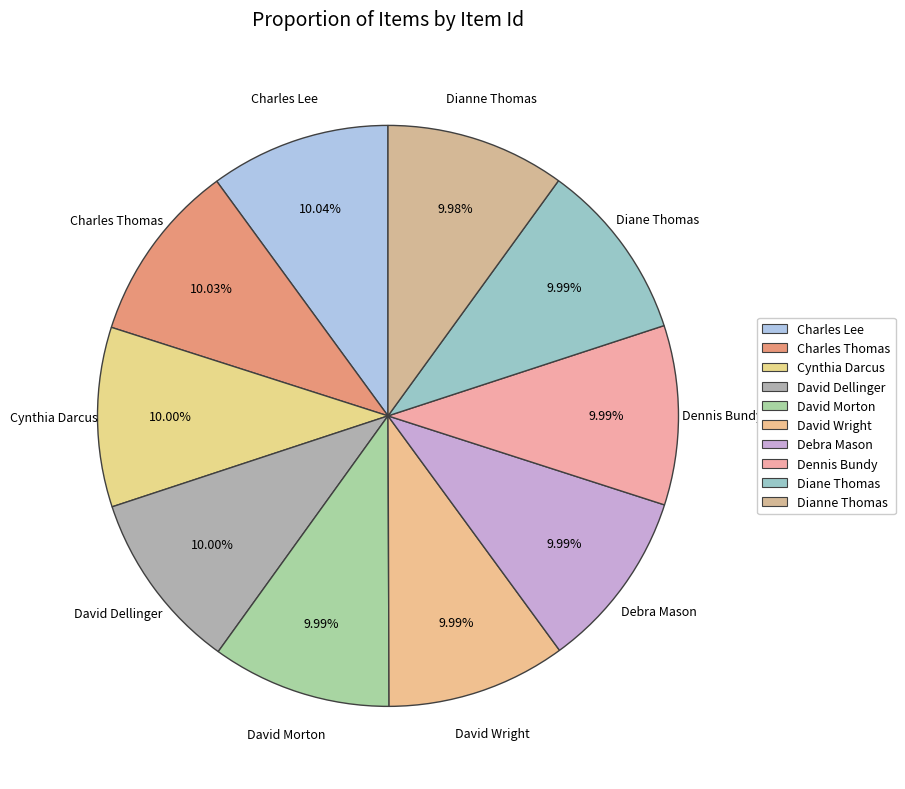

True or false: David Dellinger accounts for 2% of the total.

False